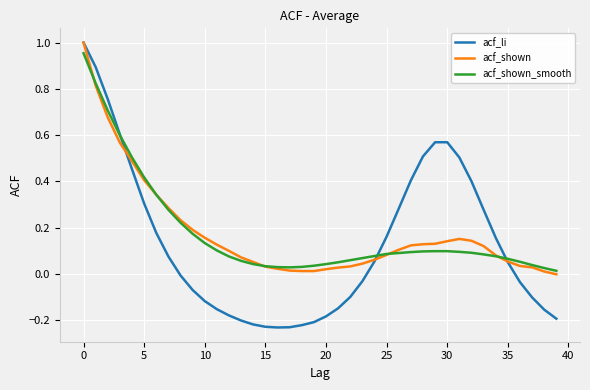

Which series has the widest spread of values?

acf_li